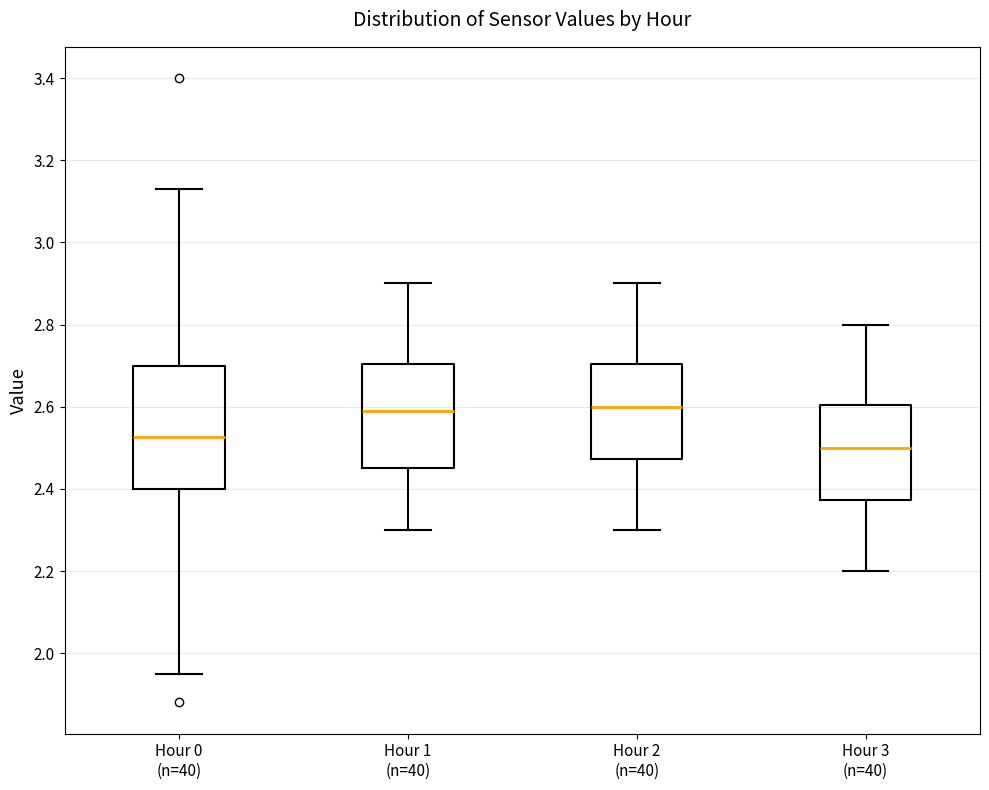

Where does the median line of the box for Hour 1 (n=40) sit on the y-axis? The values are not printed on the chart, so give them approximately, as read against the axis.

2.60